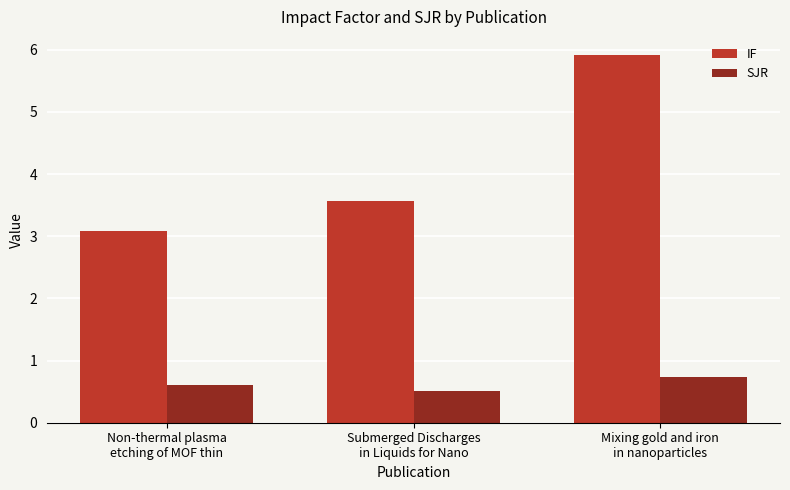

Which series has the largest range (max minus min)?

IF